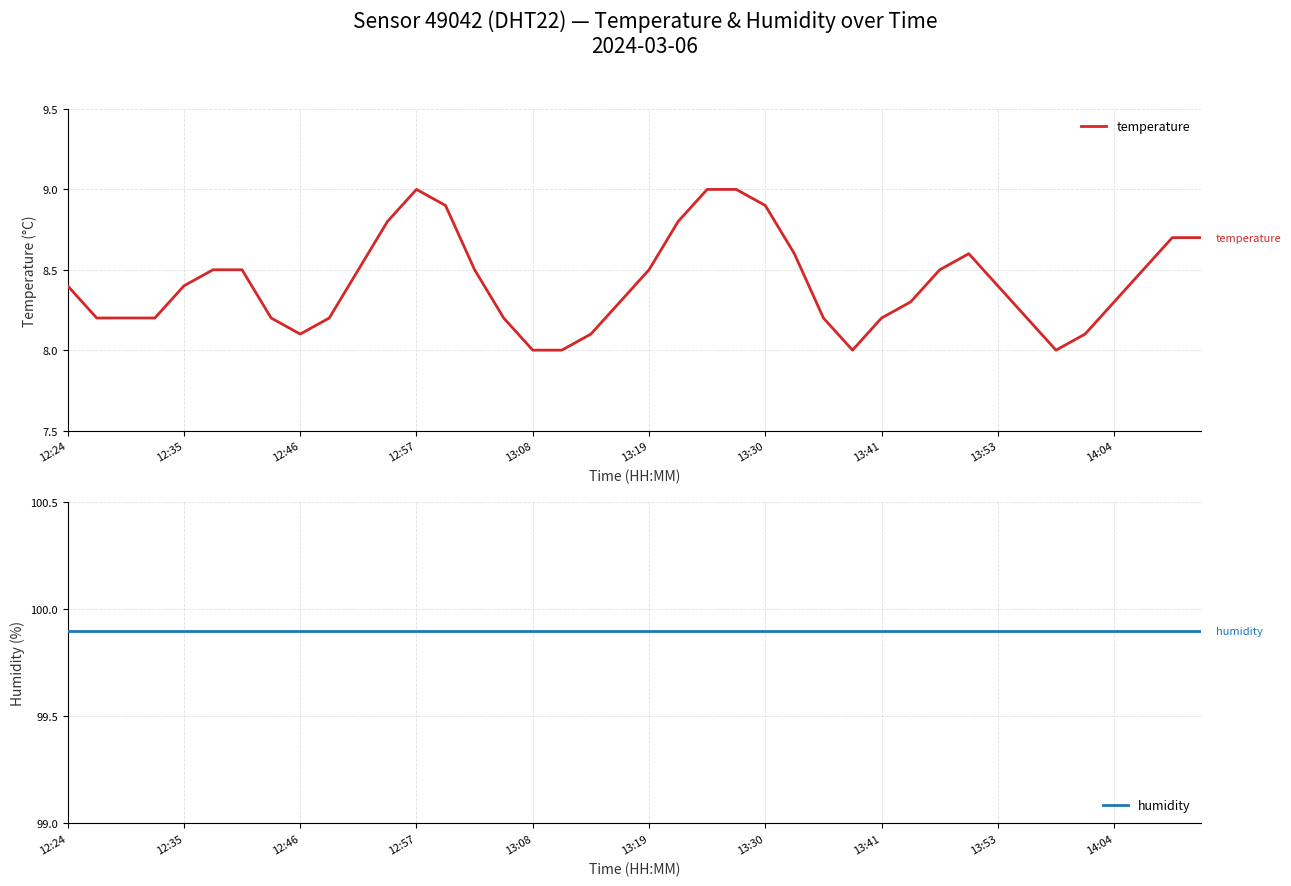

True or false: humidity has more than 2 points higher than both neighbors.

False